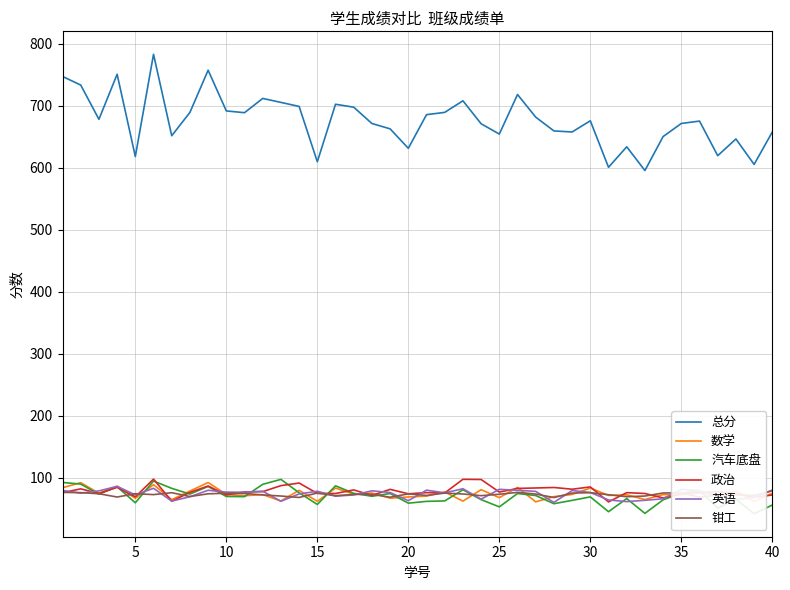

Reading left to right, transcribe all the data shown in this chart.

总分: 747.5	733.6	678.3	751.0	618.2	783.2	651.8	689.5	757.6	691.8	689.0	712.0	705.6	699.1	609.8	702.6	697.9	671.5	662.9	631.5	685.8	689.5	708.2	671.1	654.5	718.4	681.8	659.5	657.8	675.9	600.9	633.9	595.6	650.5	671.6	675.4	619.6	646.6	605.5	657.8
数学: 83.5	91.7	74.6	85.9	66.4	88.5	64.3	78.2	91.9	72.6	70.6	72.4	62.1	79.4	61.6	83.0	73.0	74.9	66.6	68.6	70.0	76.7	61.9	80.4	67.5	84.0	60.7	69.2	72.6	83.0	71.2	72.0	64.5	72.5	72.0	75.1	71.9	78.2	61.5	74.5
汽车底盘: 92.0	89.4	73.1	85.1	59.2	94.3	82.5	73.3	85.6	69.4	69.1	89.0	97.0	75.4	56.5	86.6	74.5	69.7	74.2	58.6	61.5	62.2	80.2	64.3	52.6	74.2	70.9	57.7	63.1	68.7	44.8	66.0	42.1	64.0	74.7	79.0	50.5	65.0	41.5	55.6
政治: 75.5	81.7	74.2	84.2	68.8	97.4	61.7	76.0	86.3	71.9	76.7	77.2	86.9	91.1	74.3	74.2	80.0	71.0	80.9	73.7	75.6	75.1	97.1	96.8	76.5	82.4	83.1	83.9	81.1	84.8	60.6	75.6	74.2	67.0	73.8	76.1	77.0	74.4	68.1	71.8
英语: 79.2	74.7	78.4	85.8	71.9	82.6	61.9	69.0	79.4	76.4	76.2	77.9	61.7	73.5	77.8	69.8	71.9	78.5	75.8	62.6	79.6	75.2	81.9	65.0	80.9	79.4	77.6	59.8	79.0	75.8	63.8	61.1	63.2	65.7	80.9	78.9	70.2	64.6	67.6	79.8
钳工: 76.0	75.6	73.8	68.5	73.9	72.4	75.5	69.3	73.7	74.6	74.2	71.9	70.1	67.8	75.0	70.7	72.7	72.9	68.2	73.6	71.1	74.9	73.4	70.7	73.0	76.0	73.3	67.7	74.9	75.5	72.2	69.0	70.1	75.0	75.4	68.2	71.5	72.0	71.1	78.5